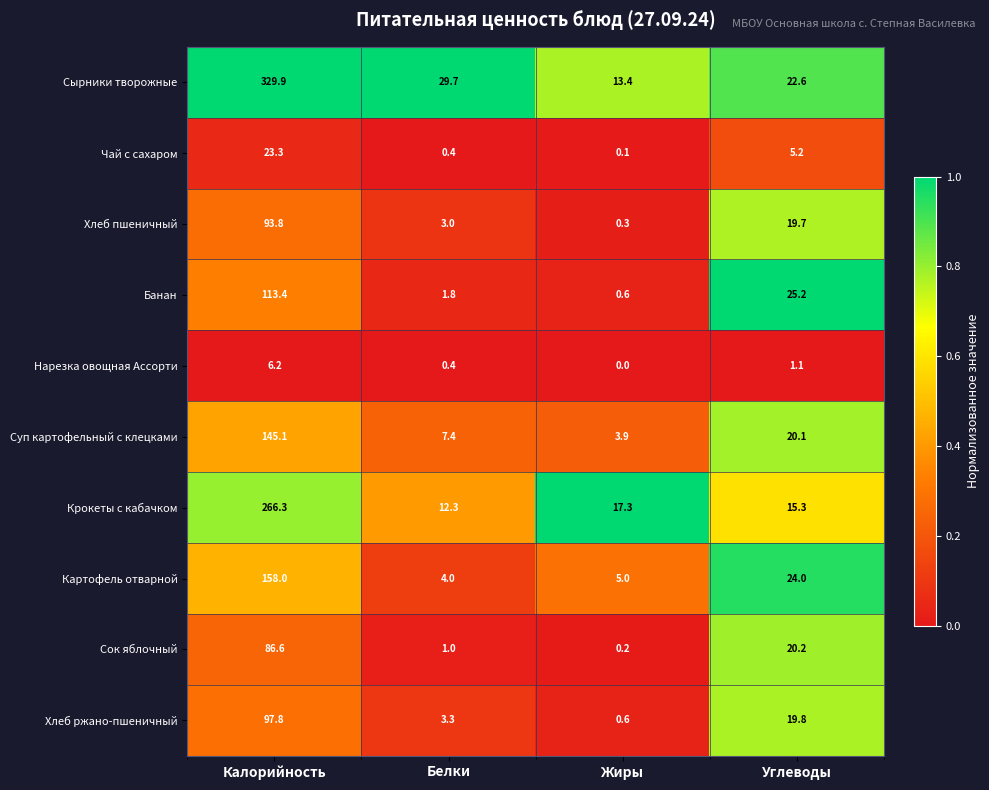

True or false: Нарезка овощная Ассорти has a value of 1.5 at Углеводы.

False